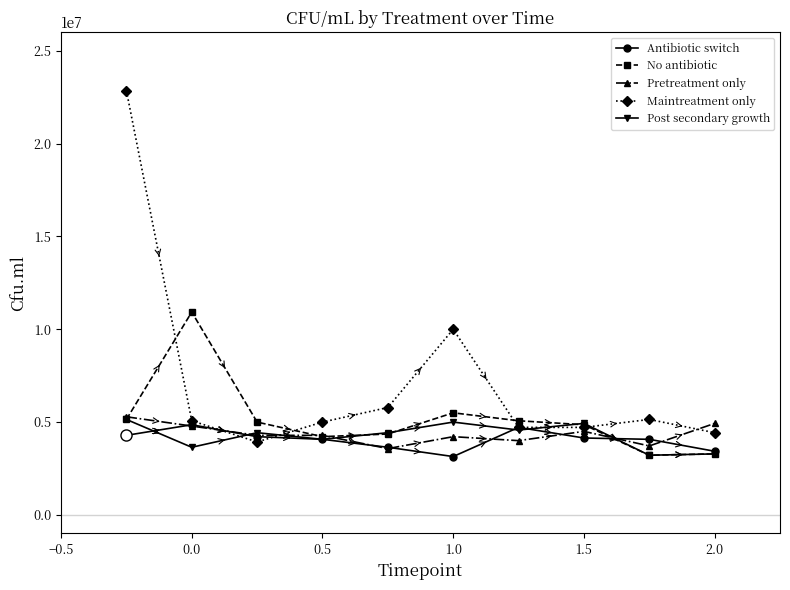

Does the chart have visible grid lines?

No